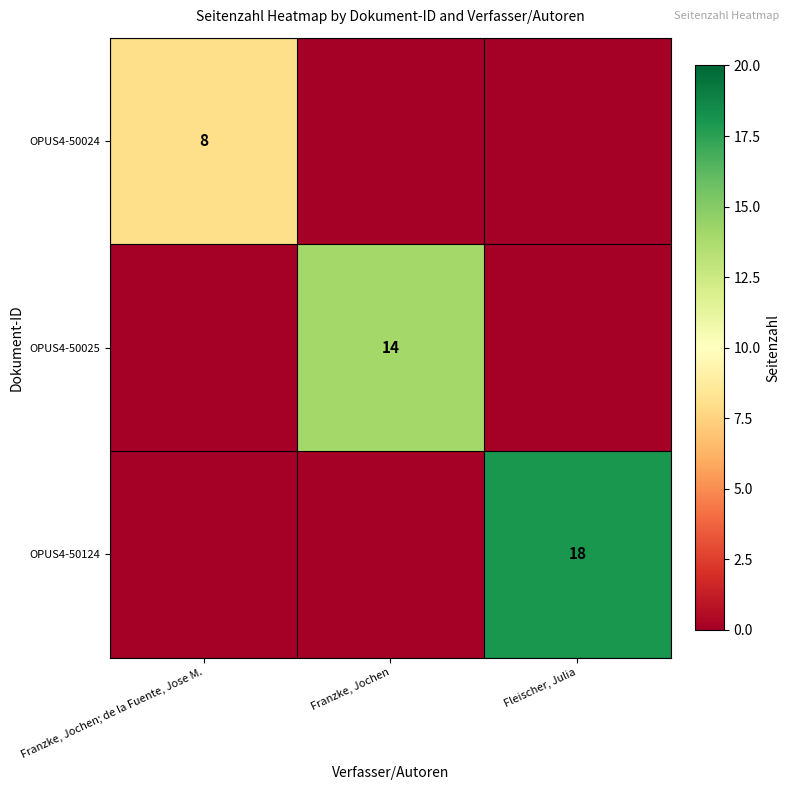

True or false: OPUS4-50024 has a value of 13 at Franzke, Jochen; de la Fuente, Jose M..

False